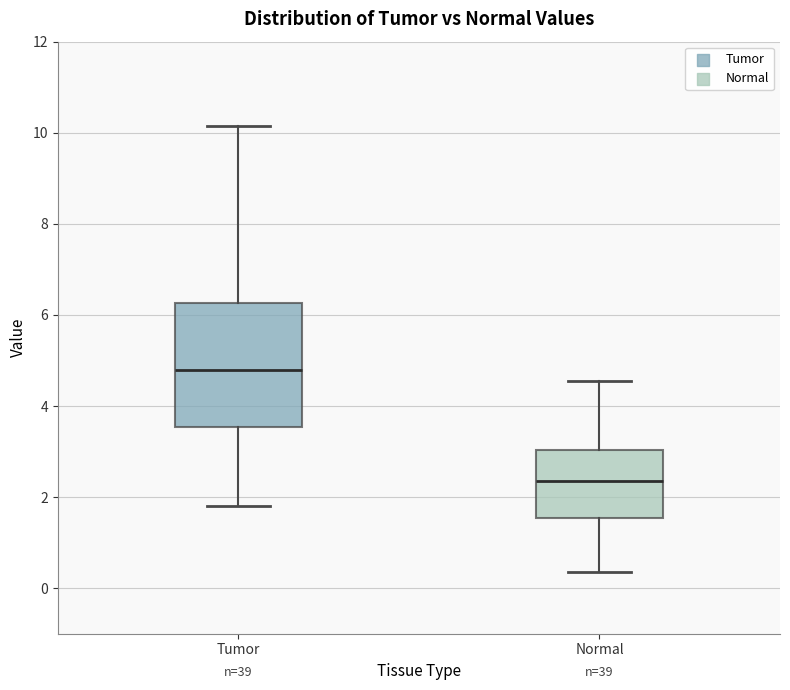

Reading left to right, transcribe this box plot: for each box, give where its median line is, the range the box spans, and where its two whiskers end, as read against the y-axis. The values are not printed on the chart, so give them approximately, as read against the axis.

Tumor: median 4.8, box 3.6 to 6.2, whiskers 1.8 to 10.2
Normal: median 2.4, box 1.6 to 3.0, whiskers 0.4 to 4.6